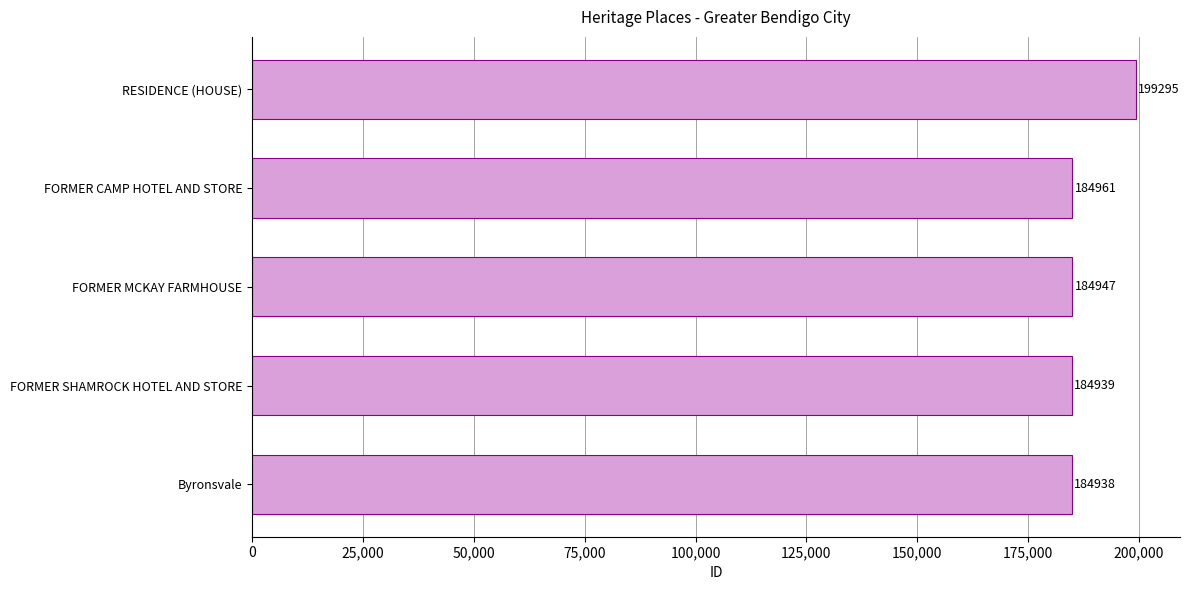

What is the change in value from Byronsvale to FORMER MCKAY FARMHOUSE?

+9